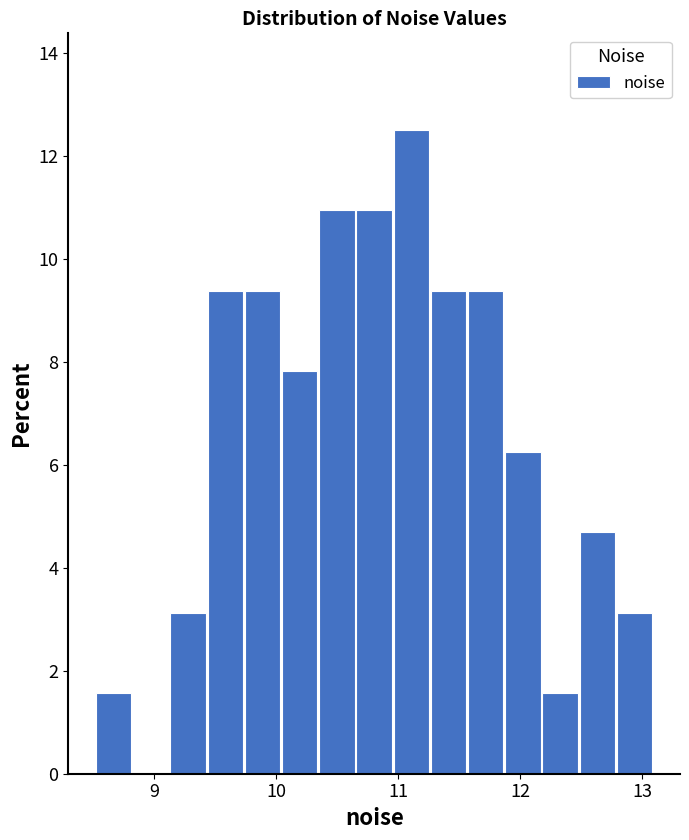

Read against the x-axis, roughly where is the centre of the tallest bar?

11.1